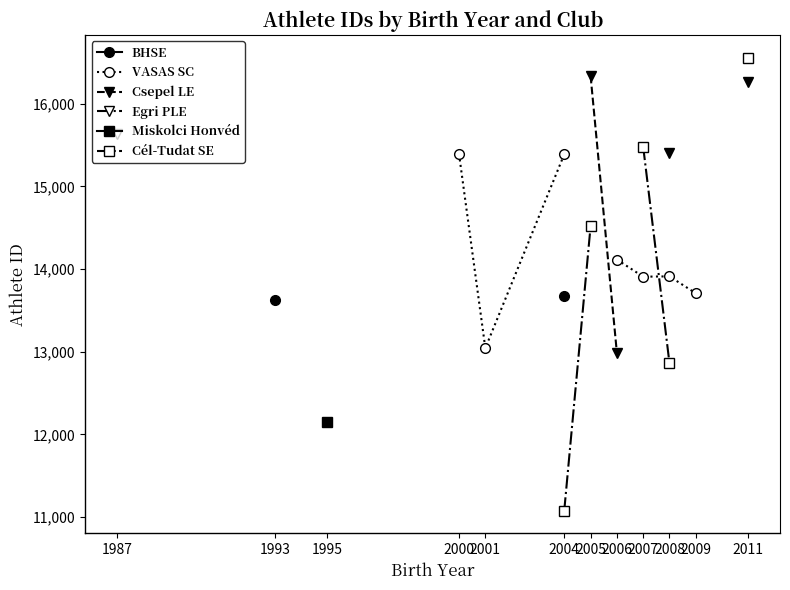

What are all the series names shown in the legend?

BHSE, VASAS SC, Csepel LE, Egri PLE, Miskolci Honvéd, Cél-Tudat SE